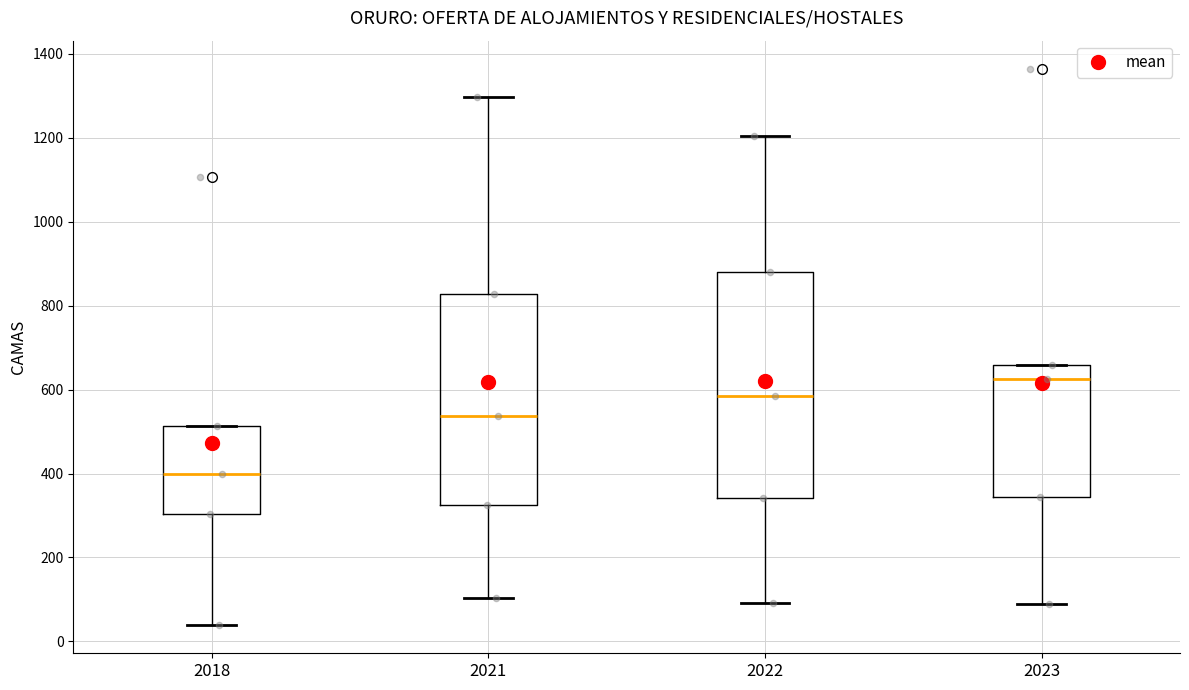

Reading left to right, transcribe this box plot: for each box, give where its median line is, the range the box spans, and where its two whiskers end, as read against the y-axis. The values are not printed on the chart, so give them approximately, as read against the axis.

2018: median 400, box 300 to 520, whiskers 40 to 520
2021: median 540, box 320 to 820, whiskers 100 to 1300
2022: median 580, box 340 to 880, whiskers 100 to 1200
2023: median 620, box 340 to 660, whiskers 80 to 660